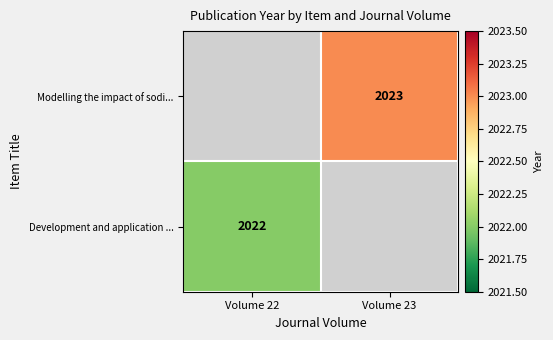

Is the value of Modelling the impact of sodi... at Volume 23 greater than the value of Development and application ... at Volume 22?

Yes